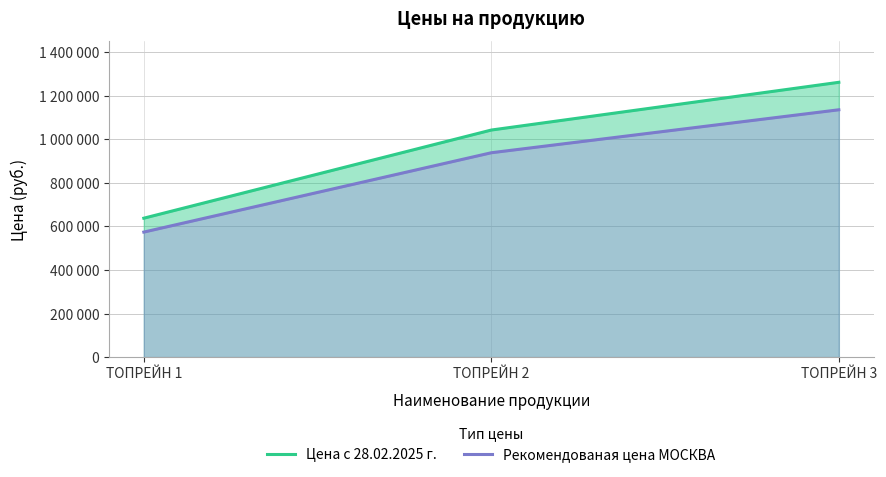

Reading left to right, list all the values displayed in this chart.

Цена с 28.02.2025 г.: 637300	1041700	1260700
Рекомендованая цена МОСКВА: 573570	937530	1134630